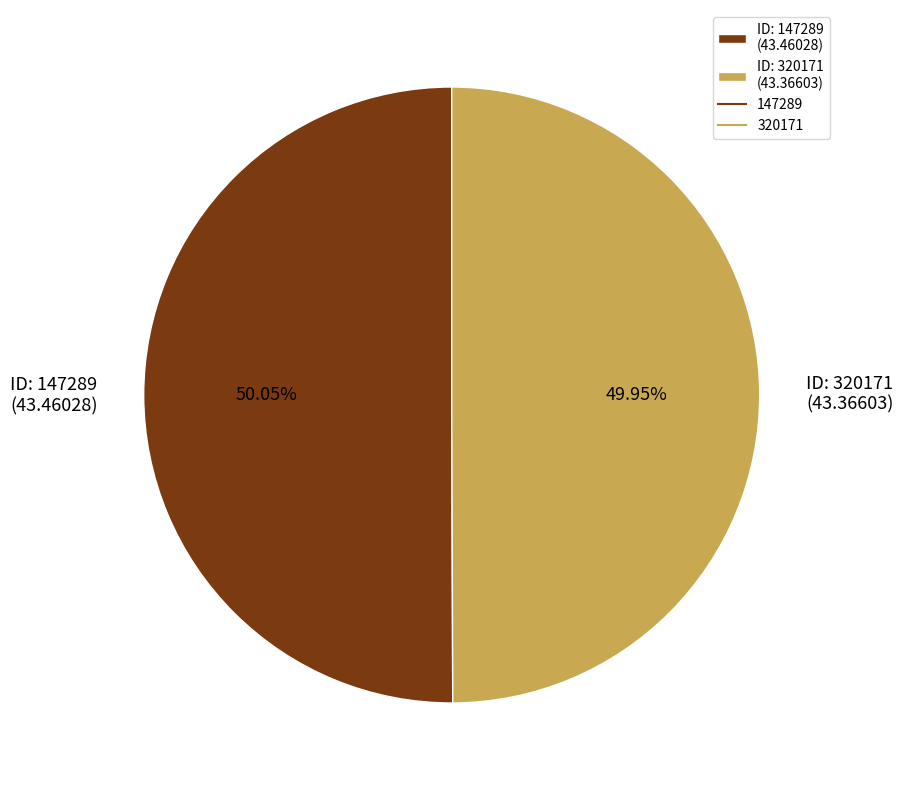

What is the ratio of the value at ID: 320171 (43.36603) to the value at ID: 147289 (43.46028)?

1.0